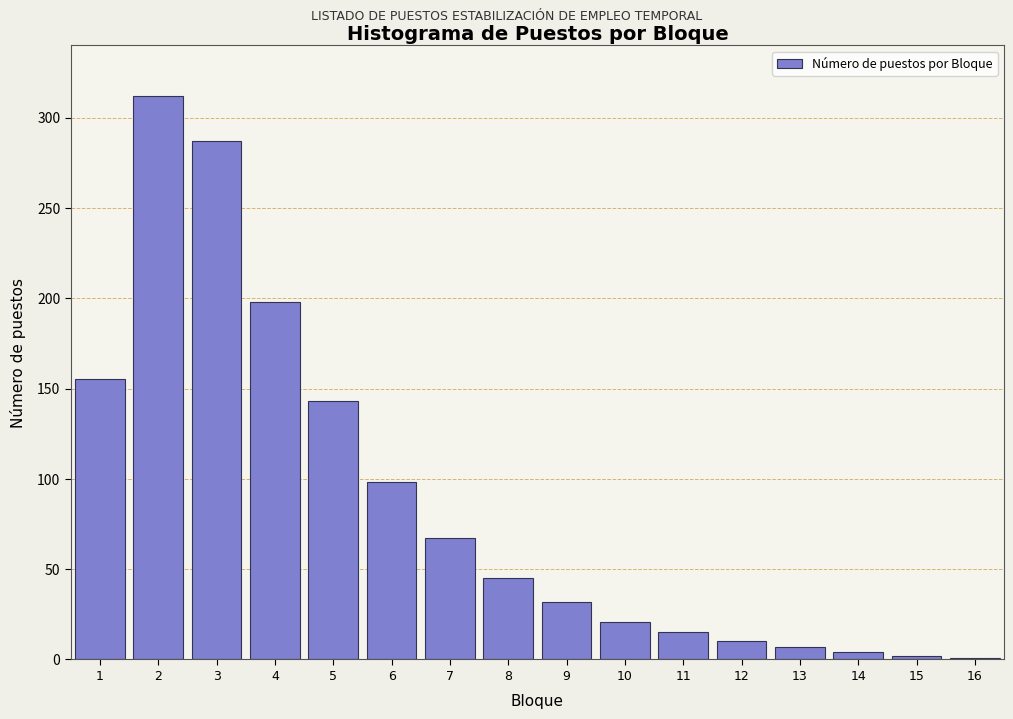

What is the ratio of the value at 4 to the value at 5?

1.4